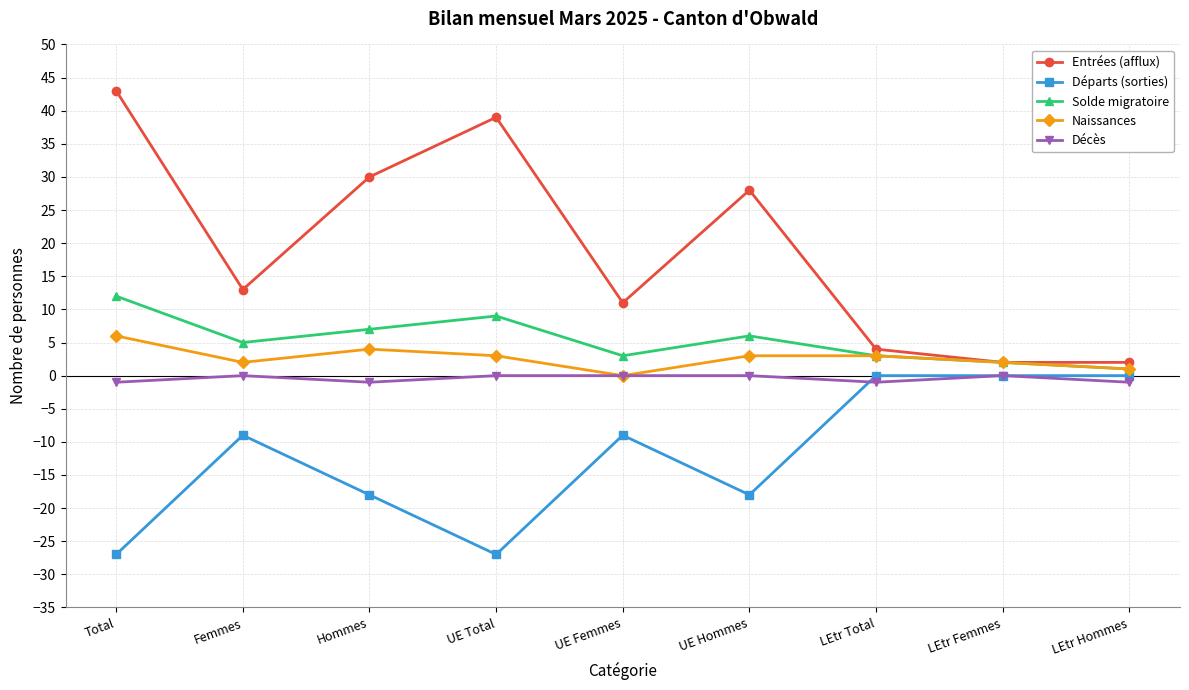

What is the label of the 7th point from the right?

Hommes